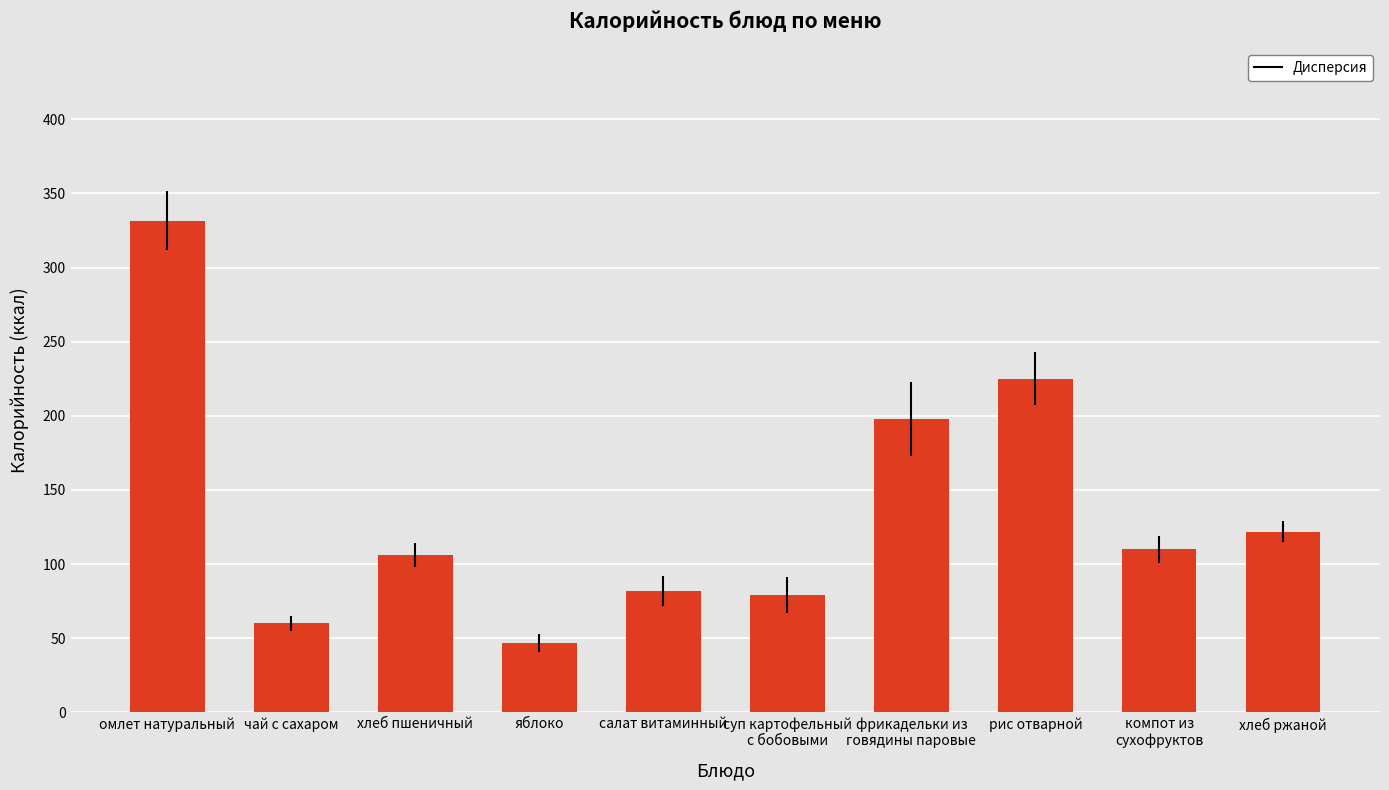

Reading left to right, extract all data points from this chart.

омлет натуральный=331.6	чай с сахаром=60.0	хлеб пшеничный=106.0	яблоко=47.0	салат витаминный=82.0	суп картофельный
с бобовыми=79.0	фрикадельки из
говядины паровые=197.8	рис отварной=225.2	компот из
сухофруктов=110.0	хлеб ржаной=122.0